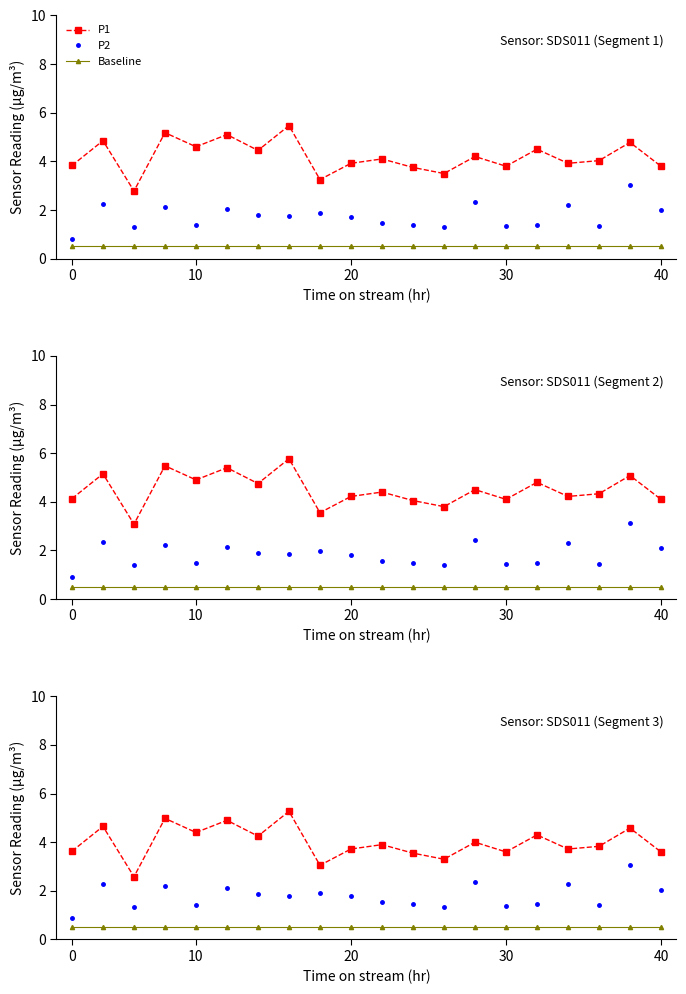

How many data points does each series have?

20